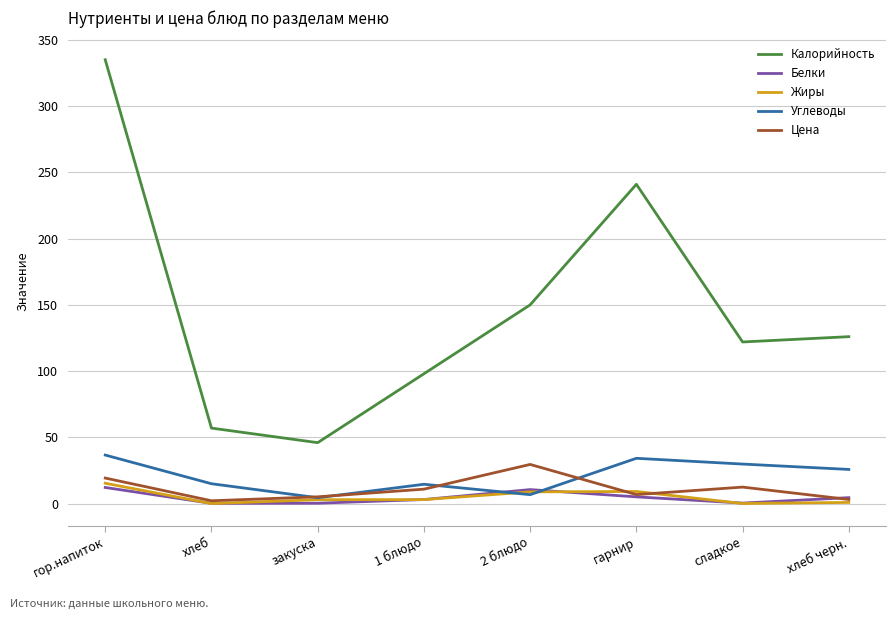

At which category is the sum across all series the highest?

гор.напиток